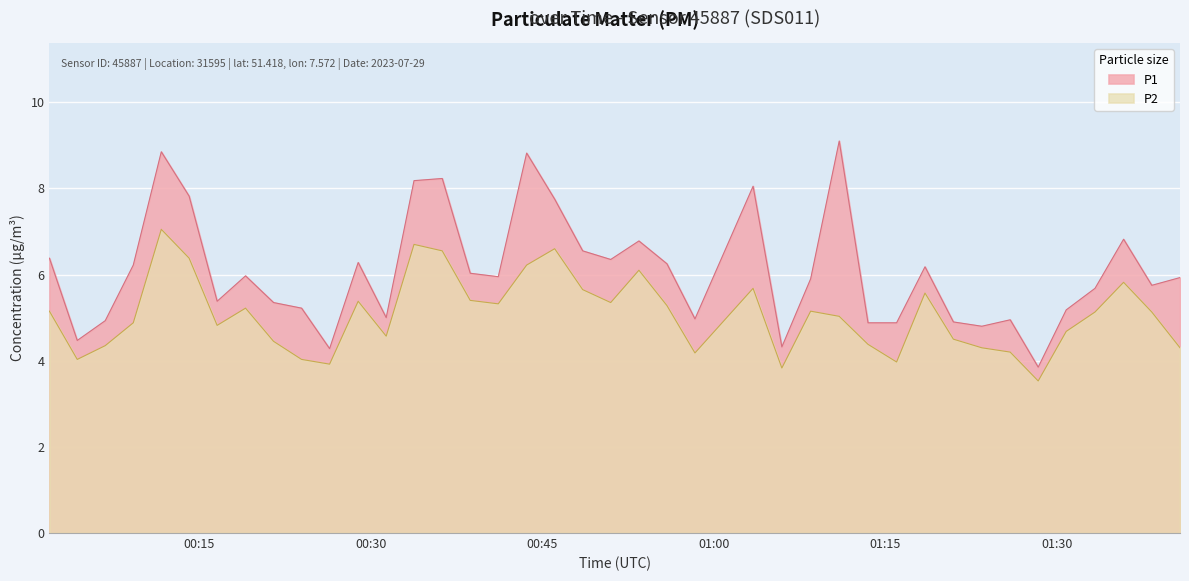

At which label does P1 reach its minimum?

2023-07-29T01:28:22